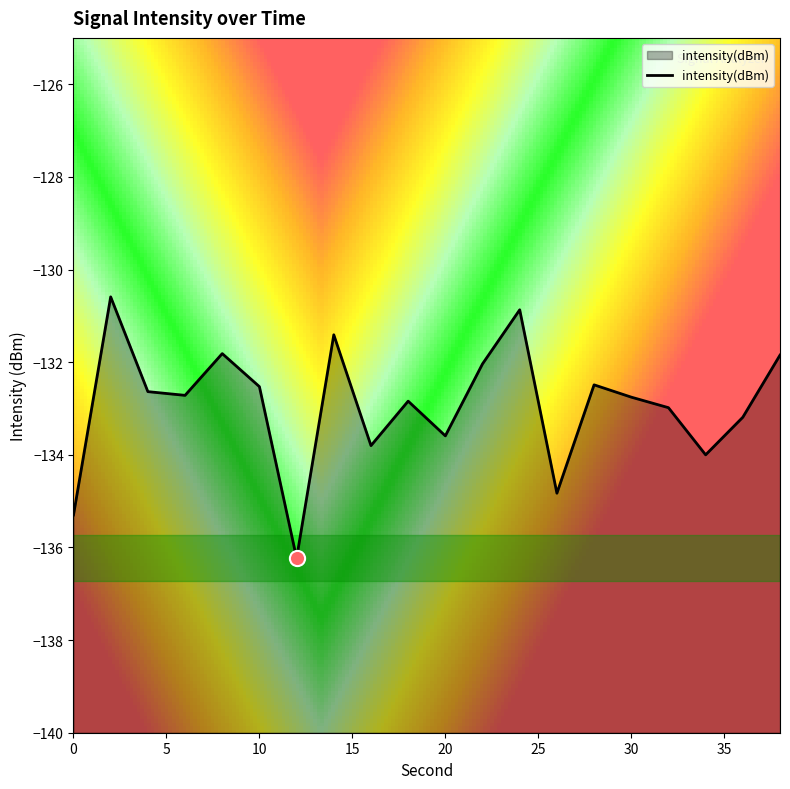

What is the change in value from 32 to 36?

-0.2